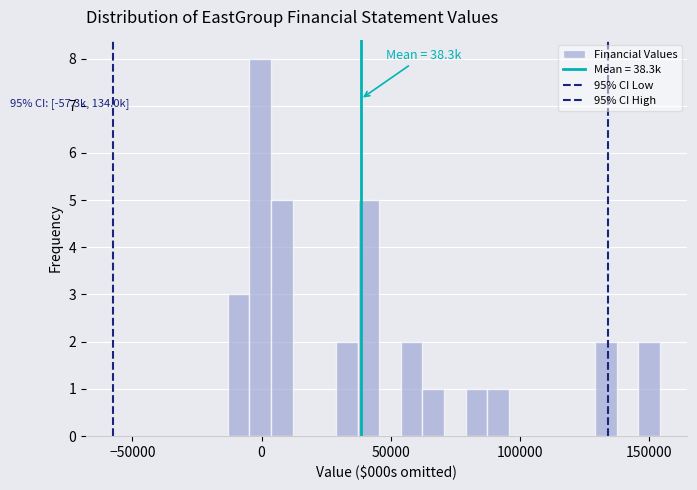

Around what value on the x-axis is the tallest bar? Give the approximate position of its centre, as read against the axis.

0